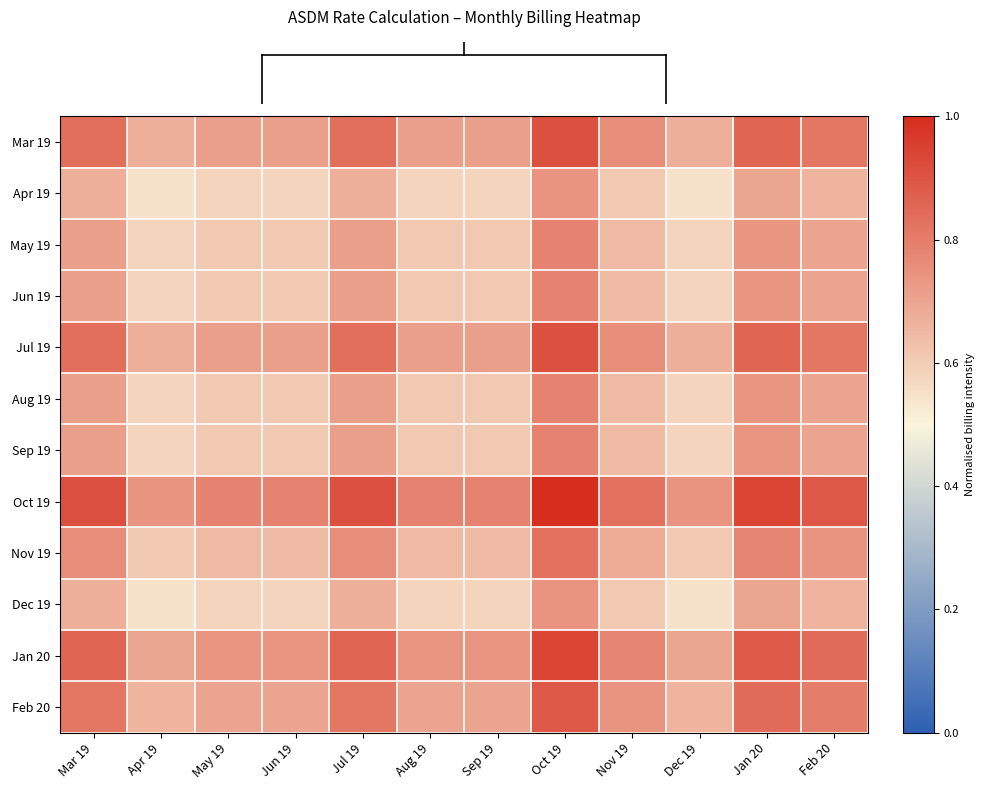

How many categories are shown in the chart?

12